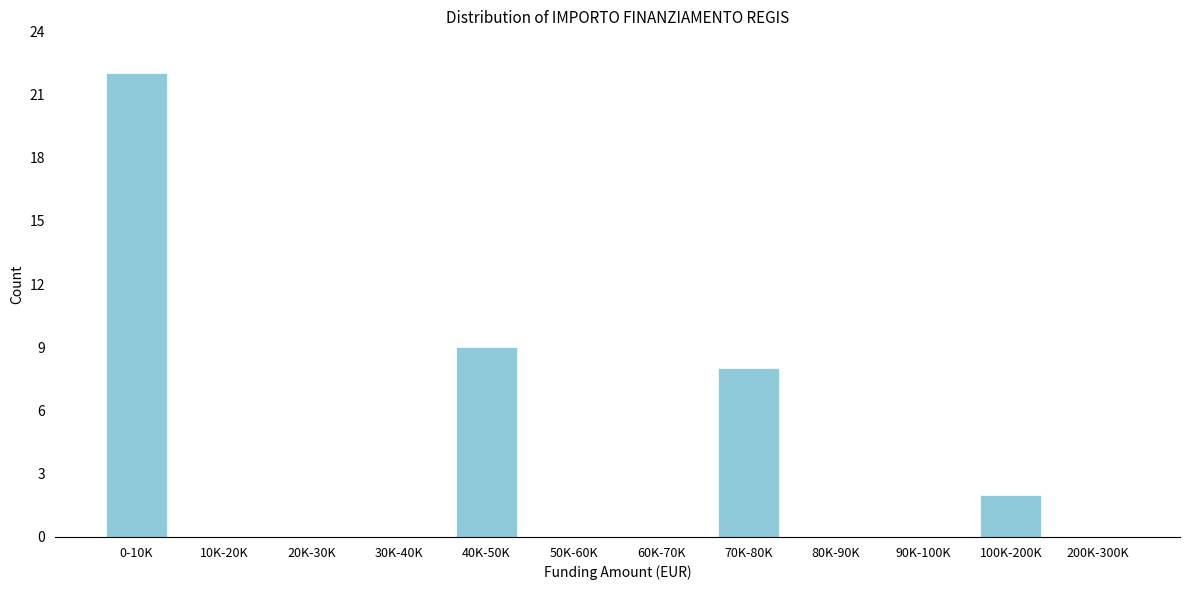

Reading left to right, list all the values displayed in this chart.

0-10K=22	10K-20K=0	20K-30K=0	30K-40K=0	40K-50K=9	50K-60K=0	60K-70K=0	70K-80K=8	80K-90K=0	90K-100K=0	100K-200K=2	200K-300K=0